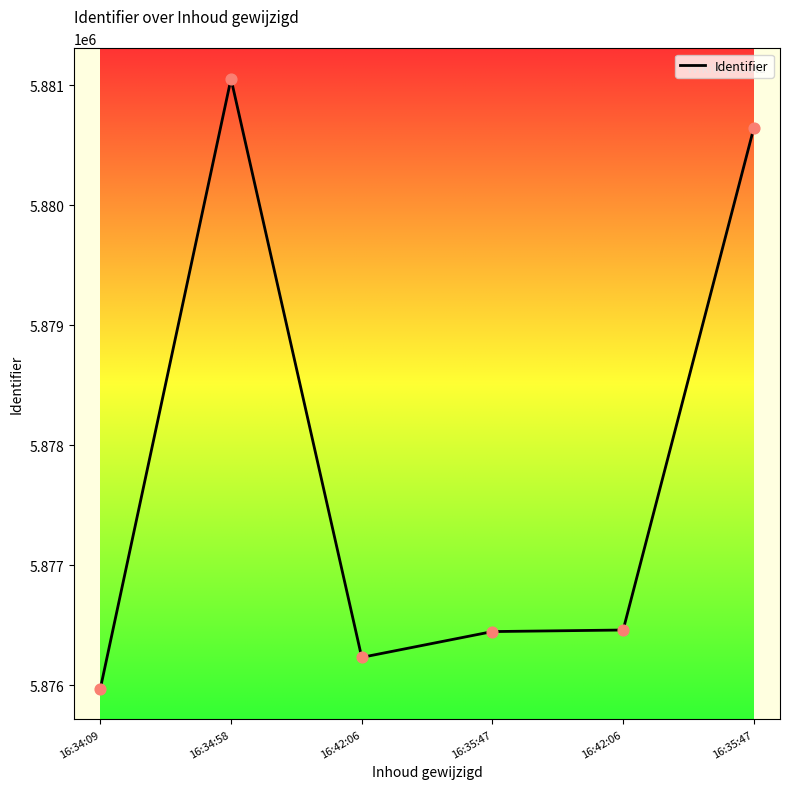

How many distinct data groups are displayed?

1